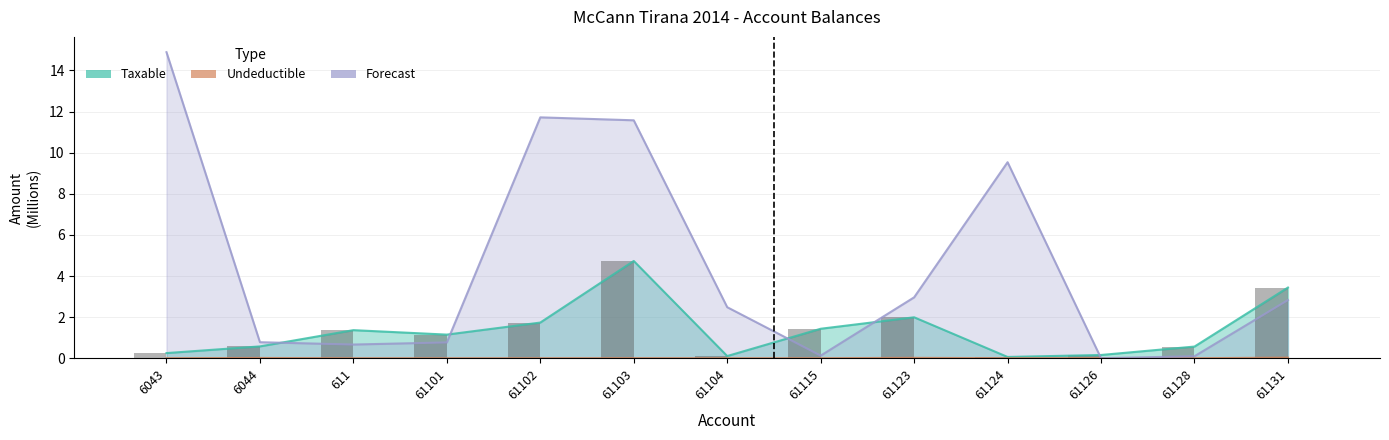

Reading left to right, what are all the values shown in this chart?

Taxable: 0.3	0.6	1.4	1.1	1.7	4.7	0.1	1.4	2.0	0.1	0.2	0.6	3.4
Undeductible: 0.0	0.0	0.0	0.0	0.0	0.0	0.0	0.0	0.0	0.0	0.0	0.0	0.0
Forecast: 14.9	0.8	0.7	0.8	11.7	11.6	2.5	0.1	3.0	9.5	0.0	0.1	2.8